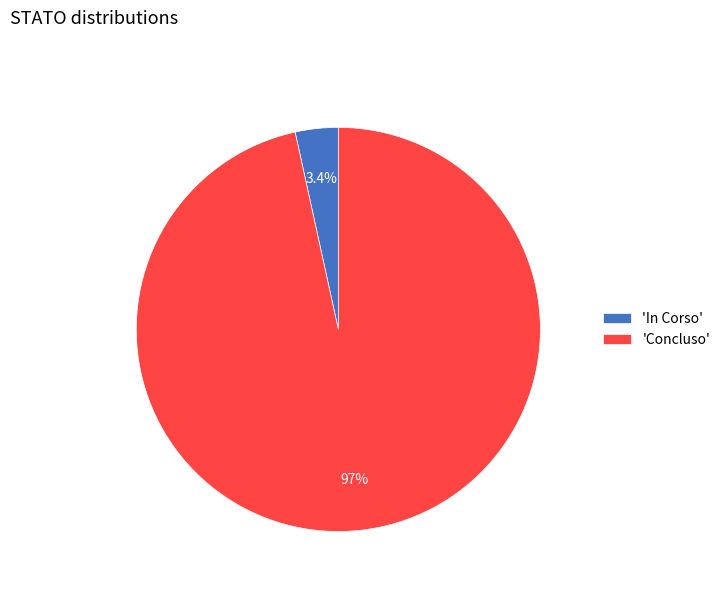

Which category has the biggest portion of the pie?

'Concluso'